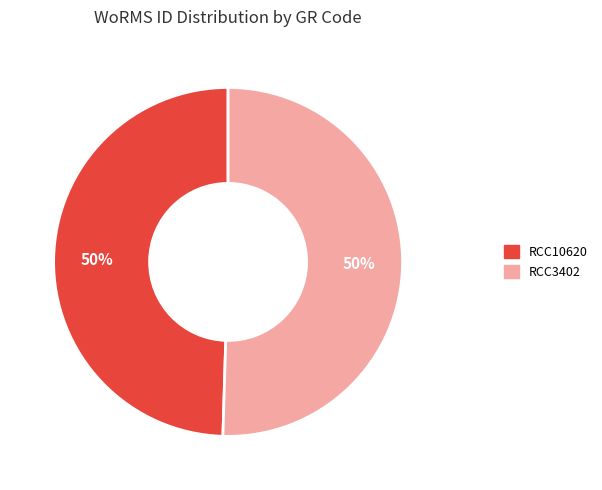

To the nearest percent, what is the average slice percentage?

50%